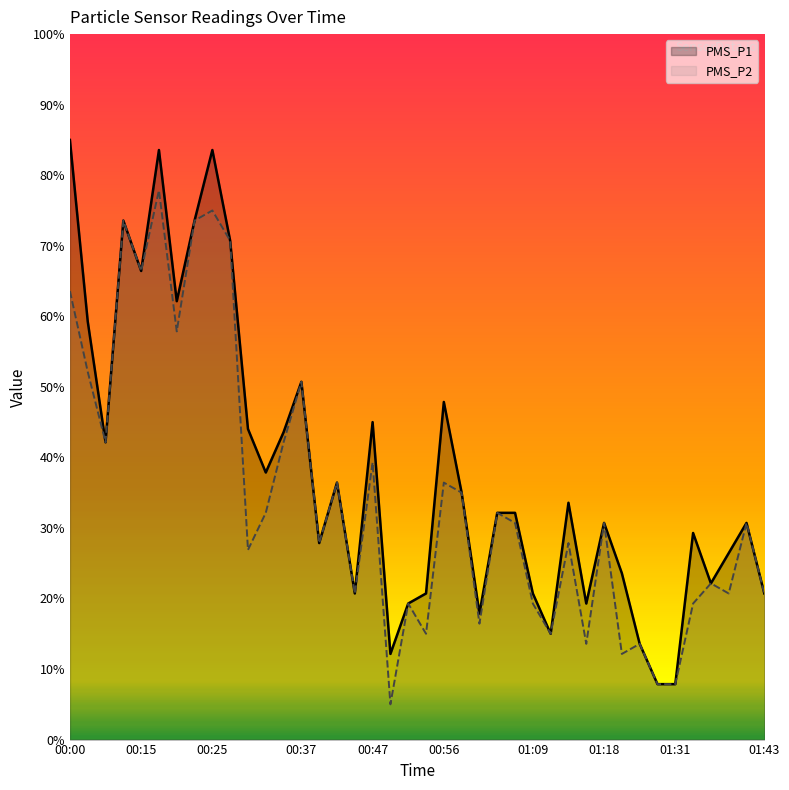

Rank the series by their maximum value, from highest to lowest.

PMS_P1, PMS_P2